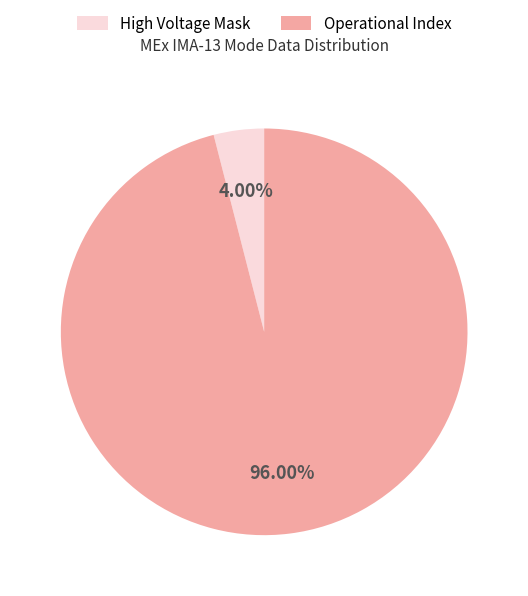

Which slice is the smallest?

High Voltage Mask